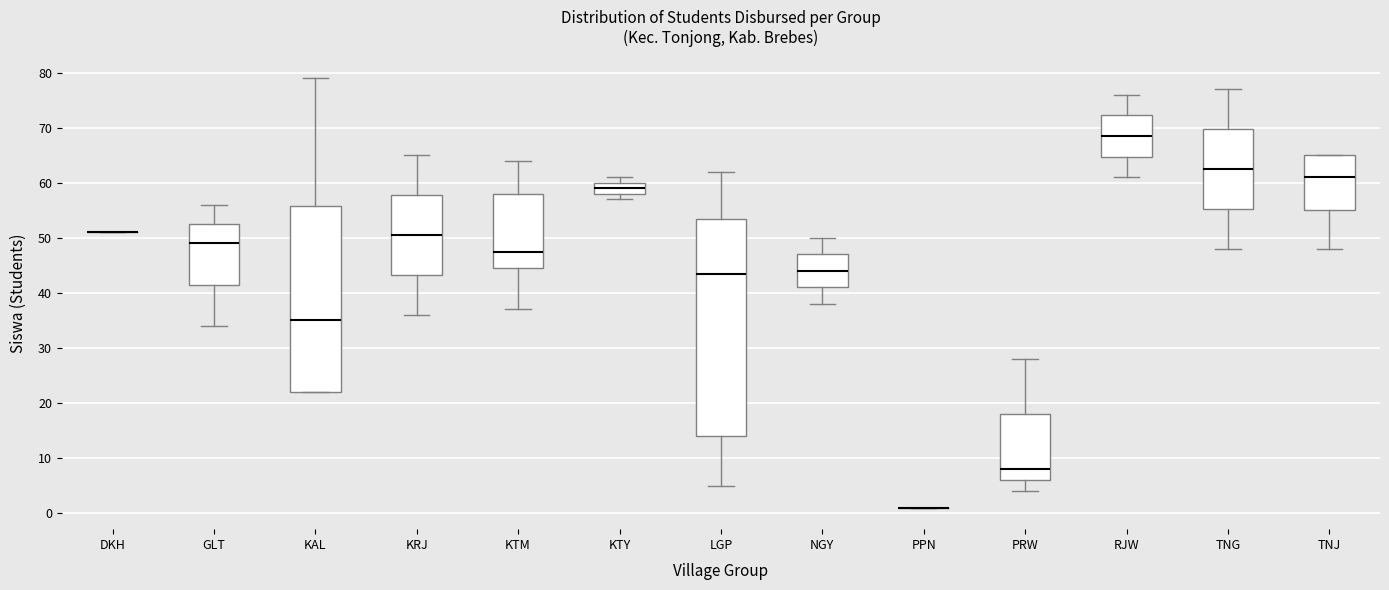

Where does the upper whisker of the box for LGP end on the y-axis? The values are not printed on the chart, so give them approximately, as read against the axis.

62